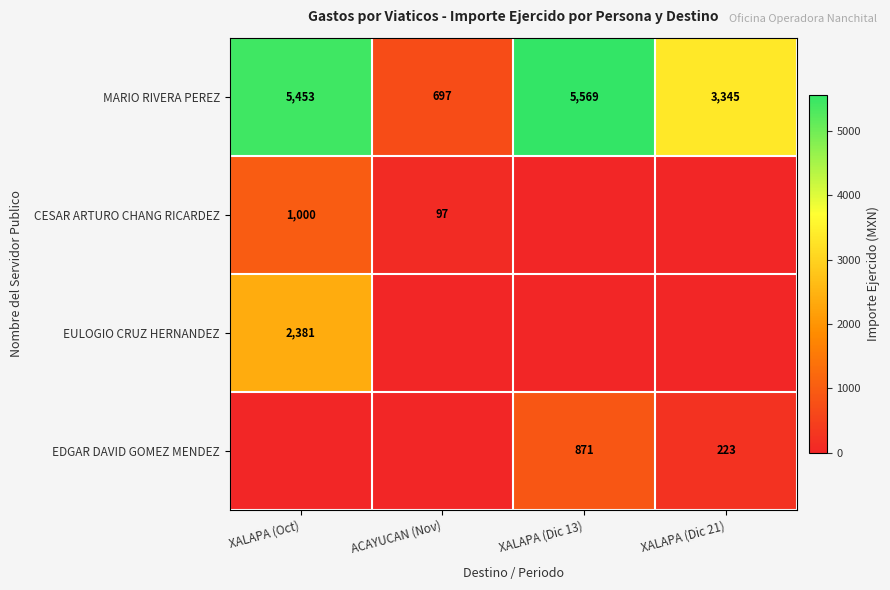

What is the difference between the maximum and minimum values in the MARIO RIVERA PEREZ series?

4872